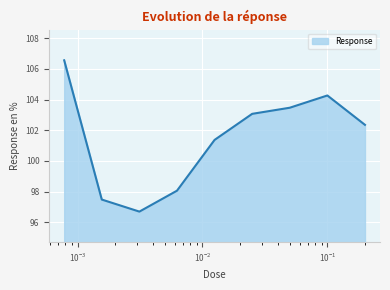

What is the smallest value displayed?

96.7